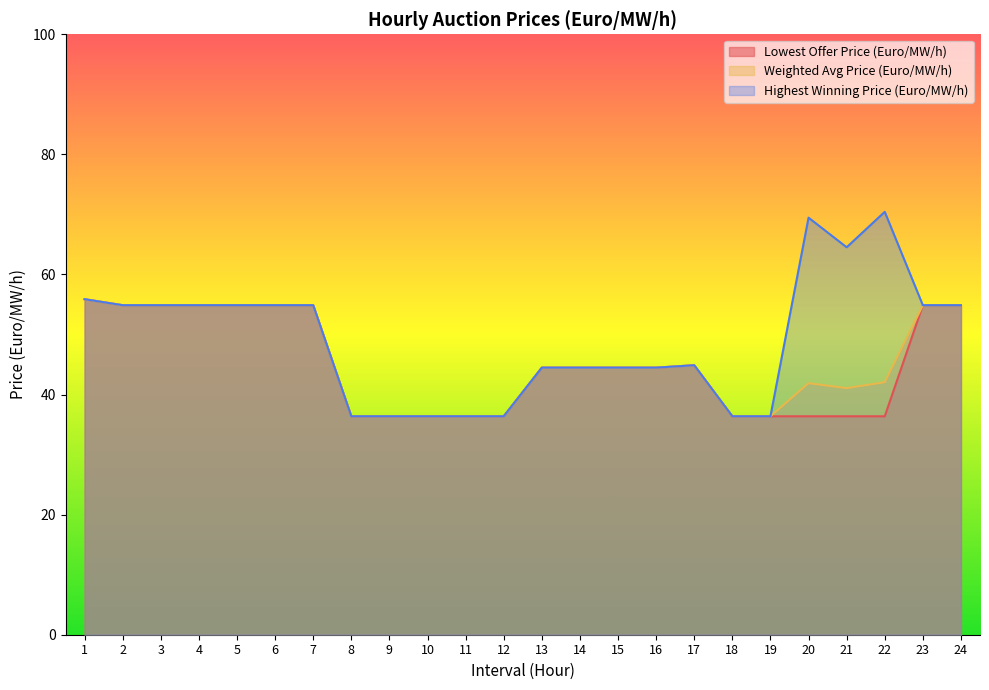

True or false: Weighted Avg Price (Euro/MW/h) has more than 0 interior local peaks.

True